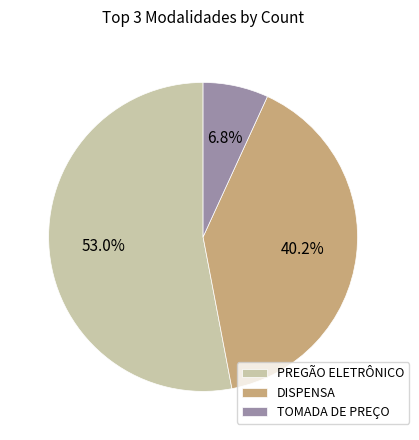

To the nearest percent, what portion does DISPENSA represent?

40%